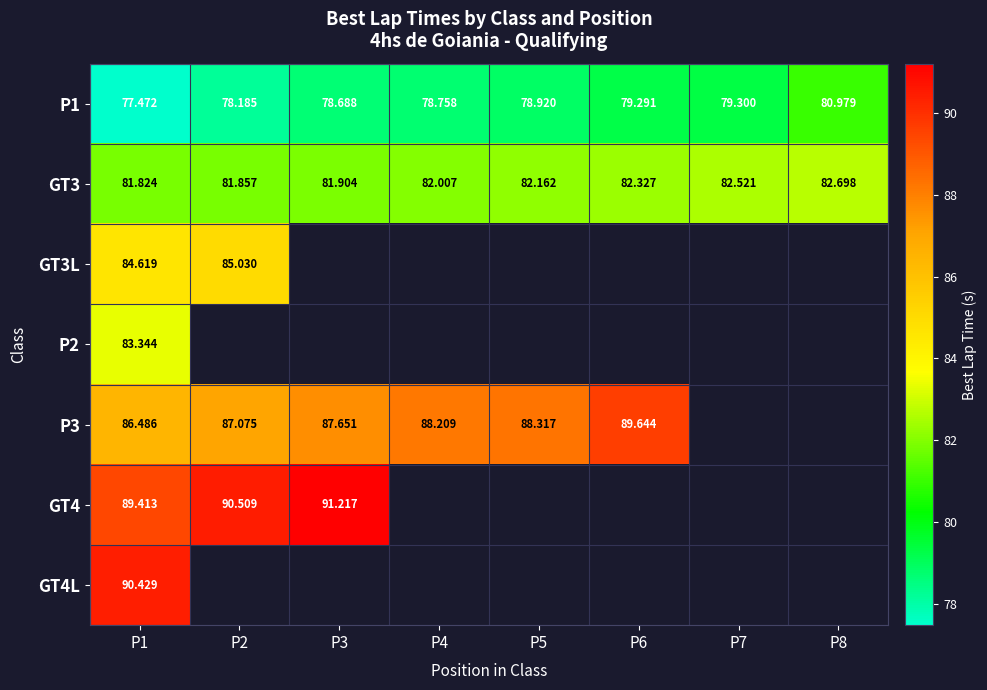

The GT4 series shows 91.2 at P3. True or false?

True